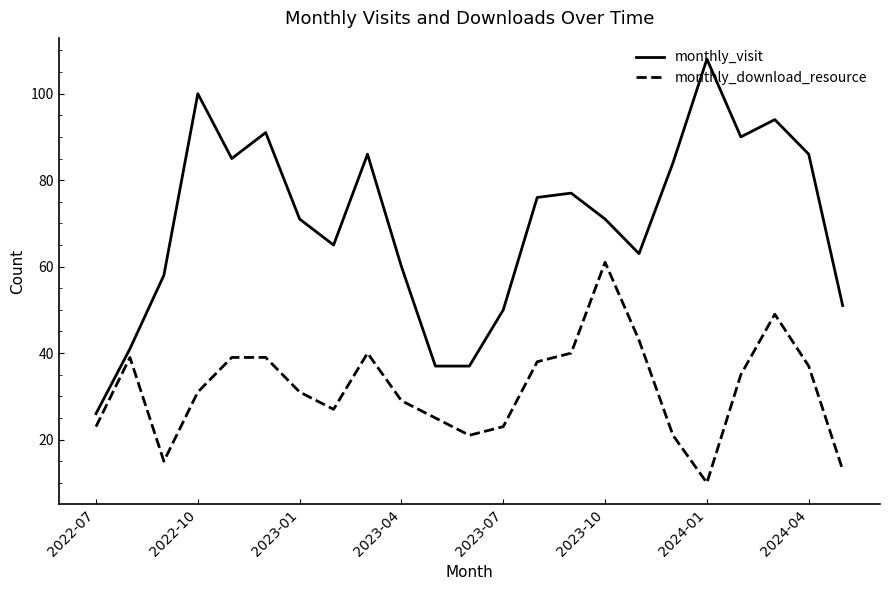

List the series in order of their overall mean, lowest first.

monthly_download_resource, monthly_visit